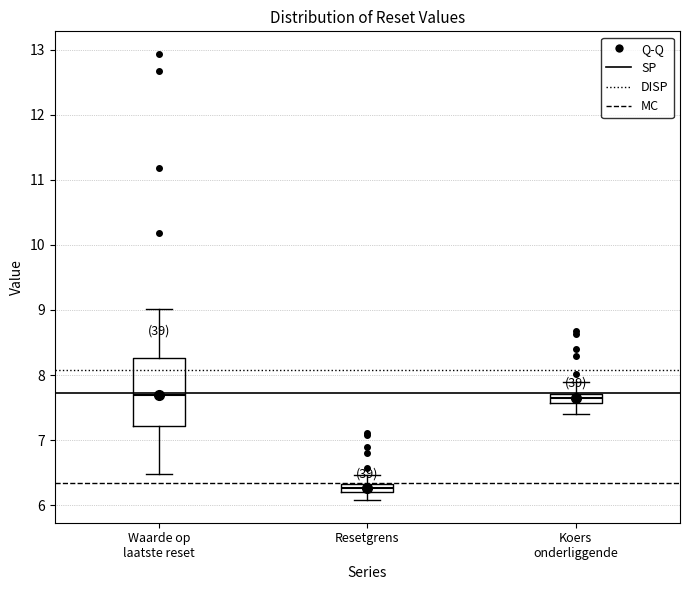

Comparing the boxes themselves (not the whiskers), which one is the tallest?

Waarde op laatste reset